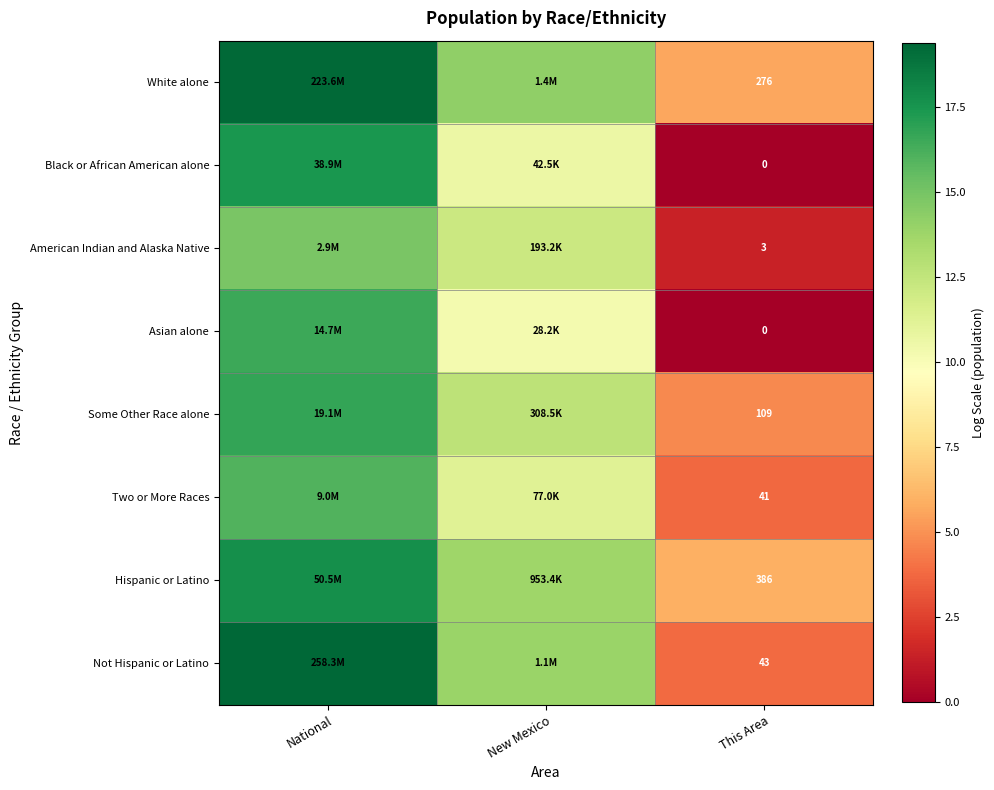

Is the value of Two or More Races at This Area greater than the value of White alone at This Area?

No